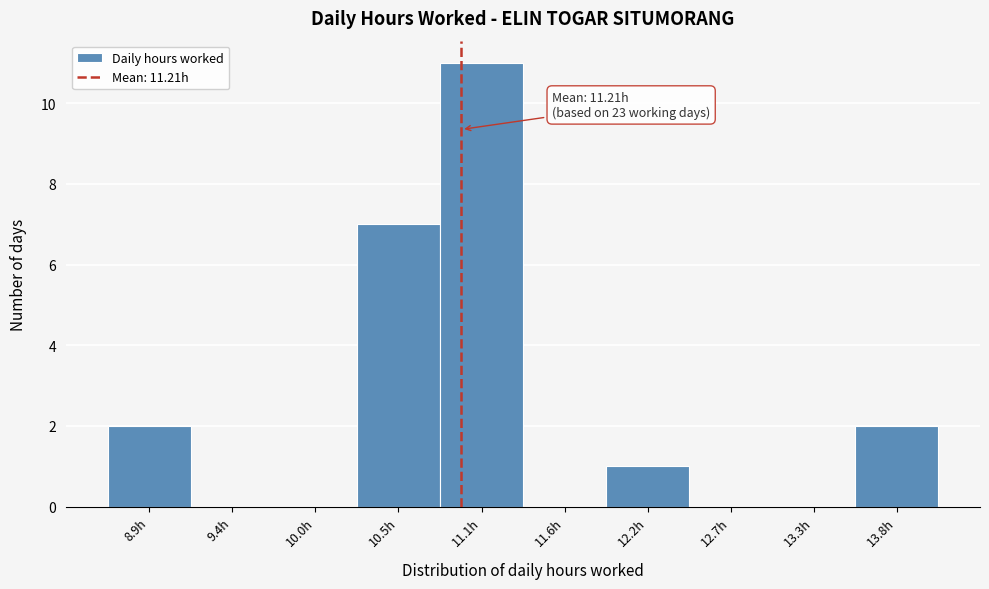

Reading left to right, what are all the values shown in this chart?

8.9h=2	9.4h=0	10.0h=0	10.5h=7	11.1h=11	11.6h=0	12.2h=1	12.7h=0	13.3h=0	13.8h=2